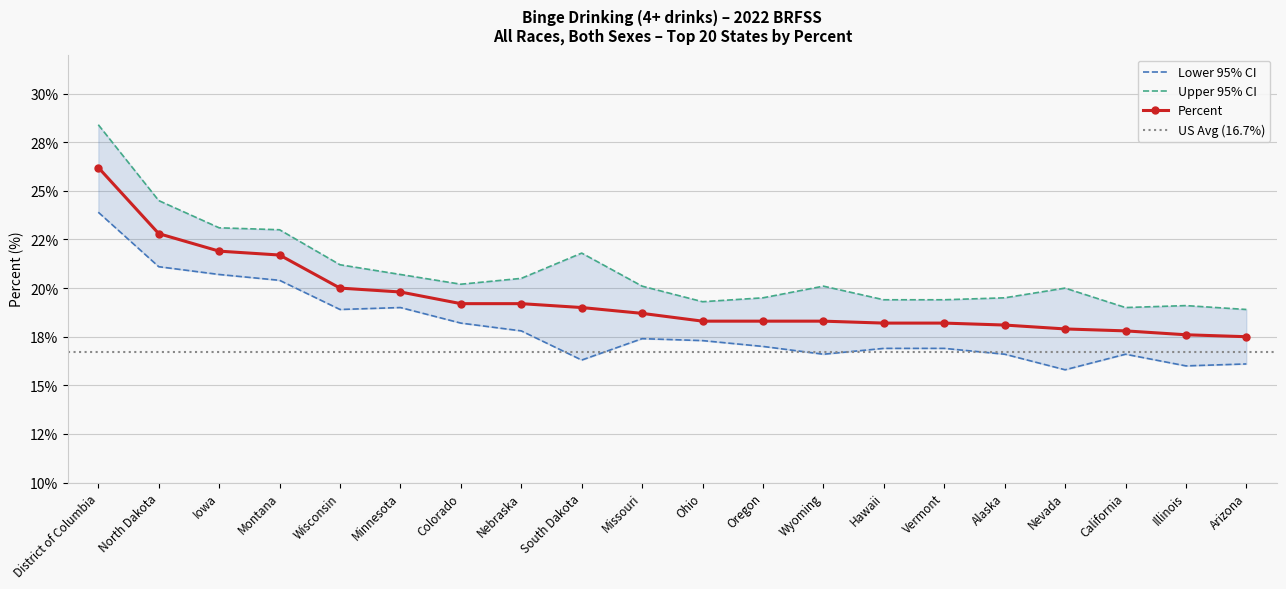

How many values in the Upper 95% CI series exceed 20?

11